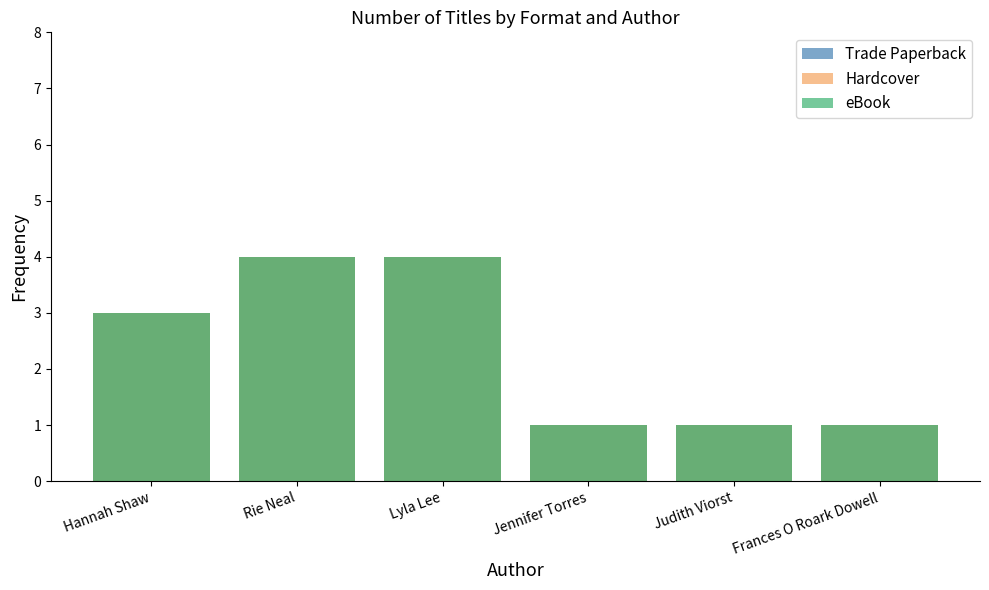

Reading left to right, list all the values displayed in this chart.

Trade Paperback: Hannah Shaw=3	Rie Neal=4	Lyla Lee=4	Jennifer Torres=1	Judith Viorst=1	Frances O Roark Dowell=1
Hardcover: Hannah Shaw=3	Rie Neal=4	Lyla Lee=4	Jennifer Torres=1	Judith Viorst=1	Frances O Roark Dowell=1
eBook: Hannah Shaw=3	Rie Neal=4	Lyla Lee=4	Jennifer Torres=1	Judith Viorst=1	Frances O Roark Dowell=1